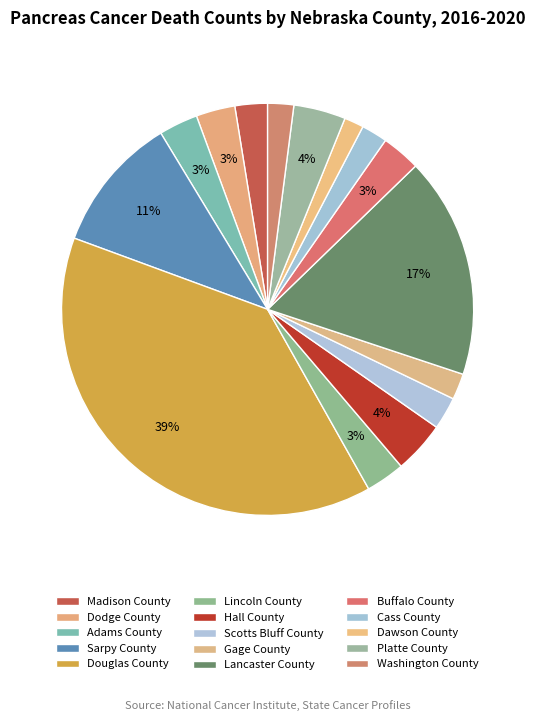

How many slices are in this pie chart?

15